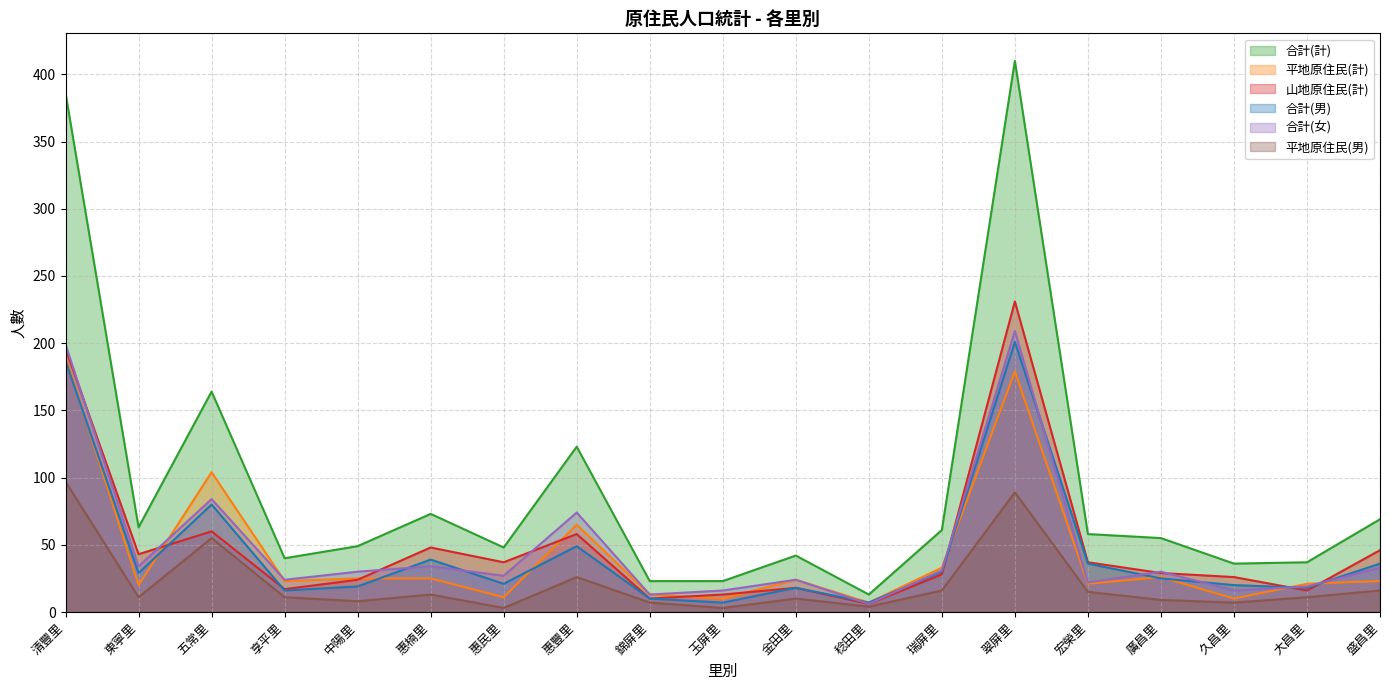

True or false: 平地原住民(計) and 合計(計) intersect in this chart.

False